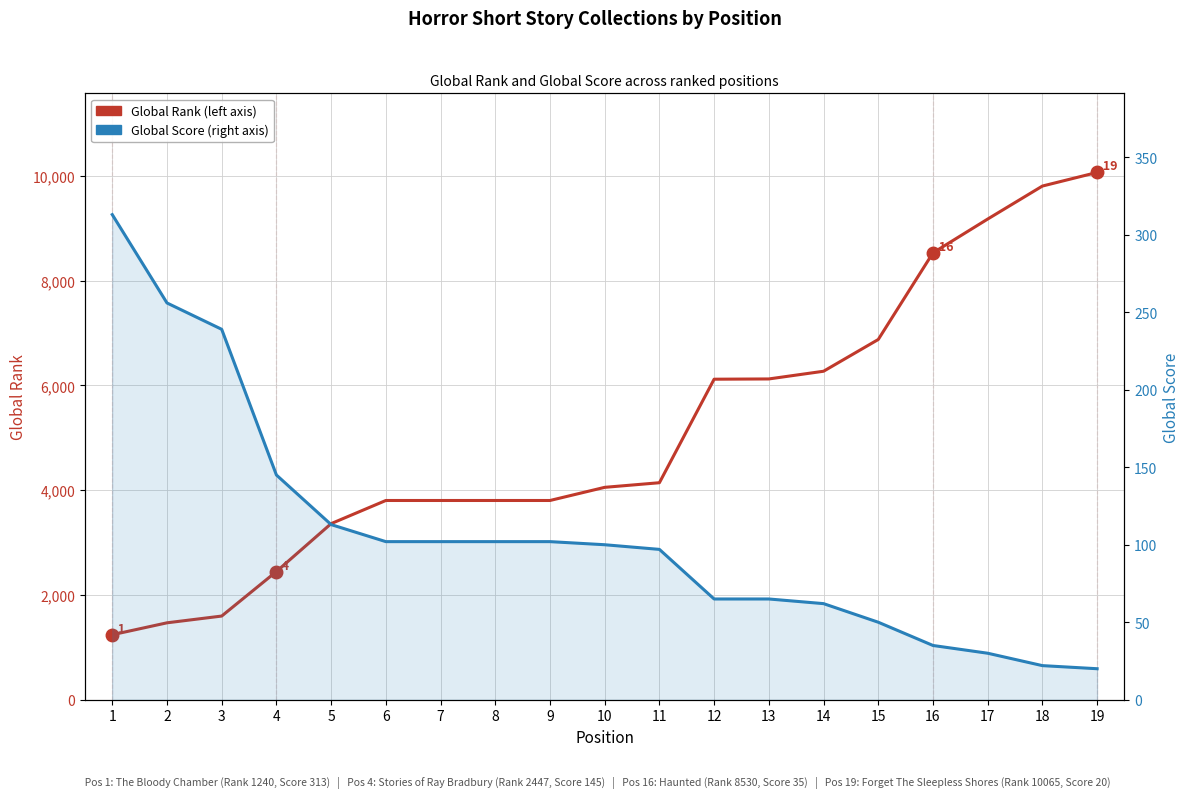

True or false: Global Score has more than 1 interior local peaks.

False